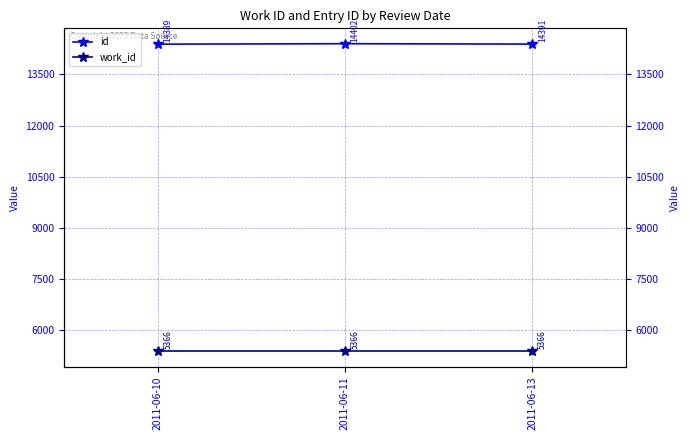

Rank the series at 2011-06-11 from lowest to highest value.

work_id, id